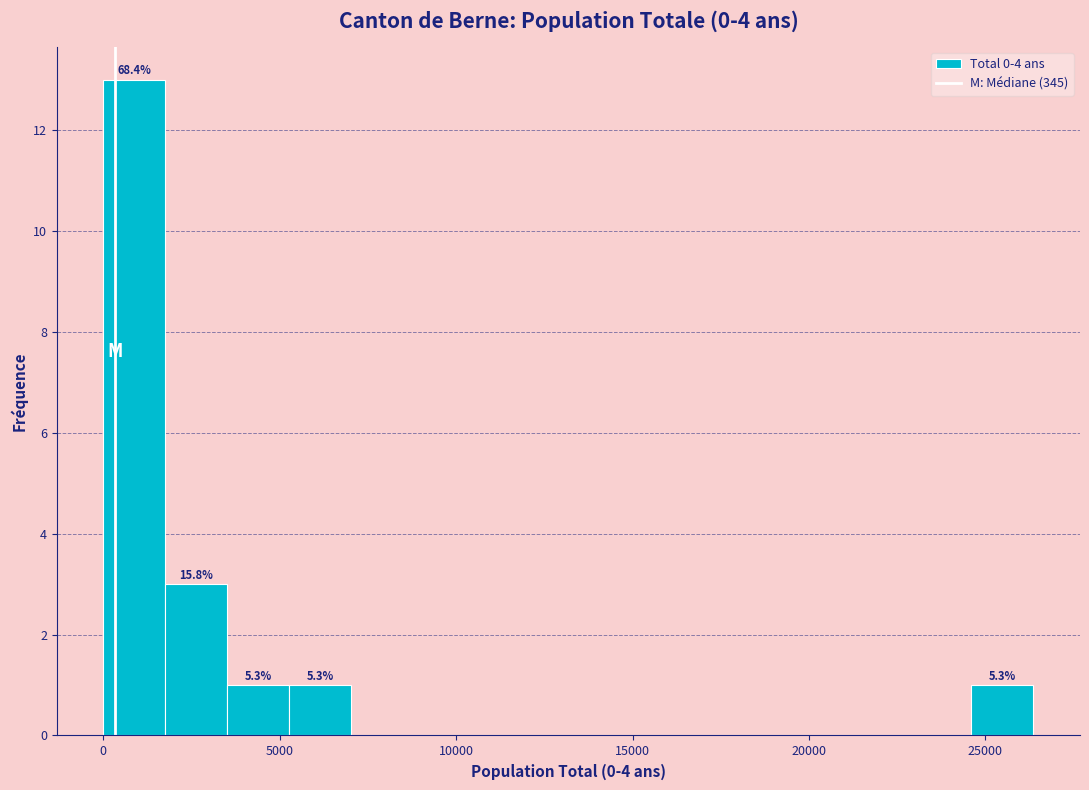

Read against the x-axis, roughly where is the centre of the tallest bar?

1000